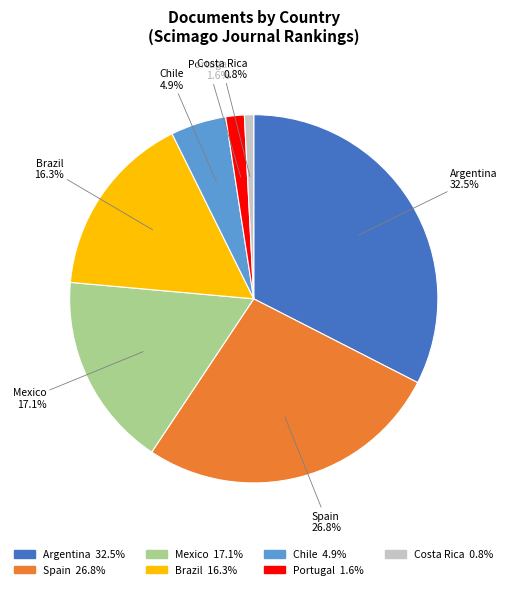

To the nearest percent, what is the average slice percentage?

14%